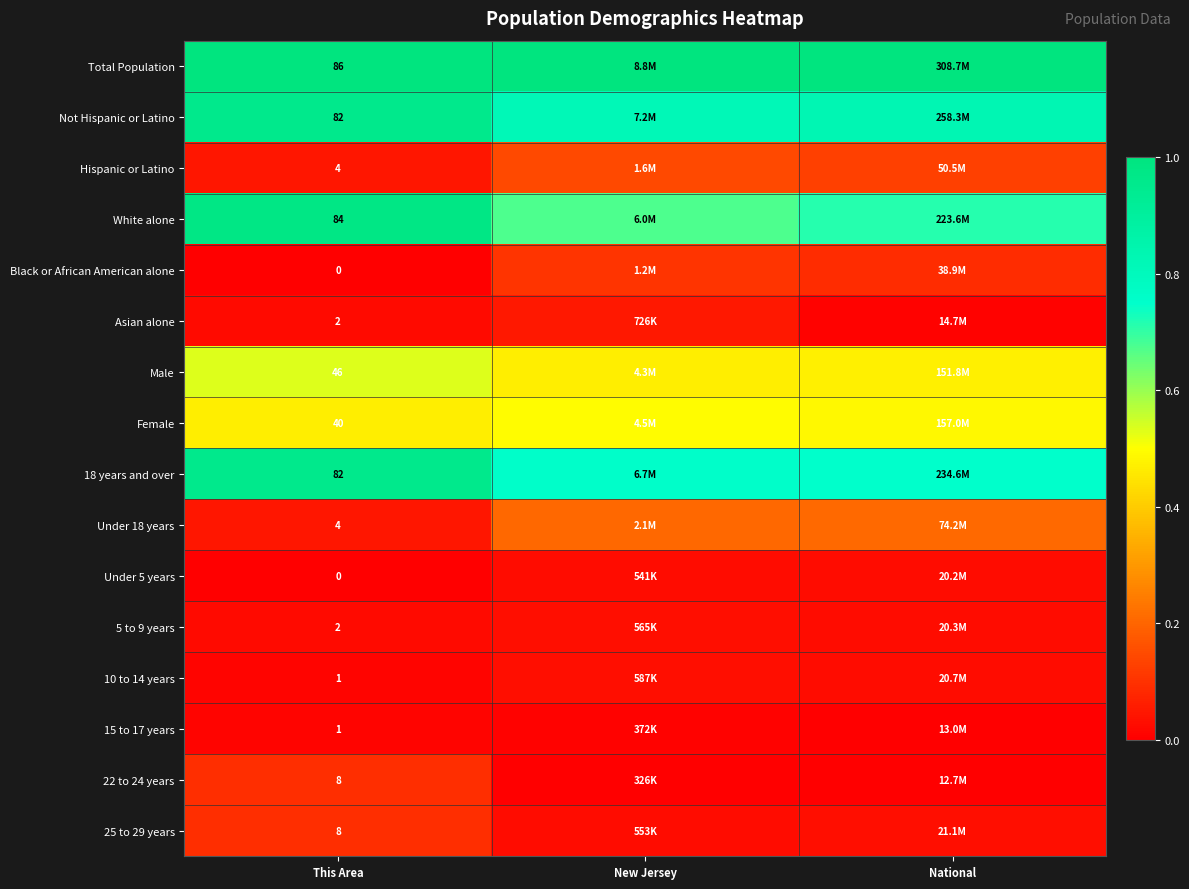

Is the value of Female at This Area greater than the value of Asian alone at This Area?

Yes